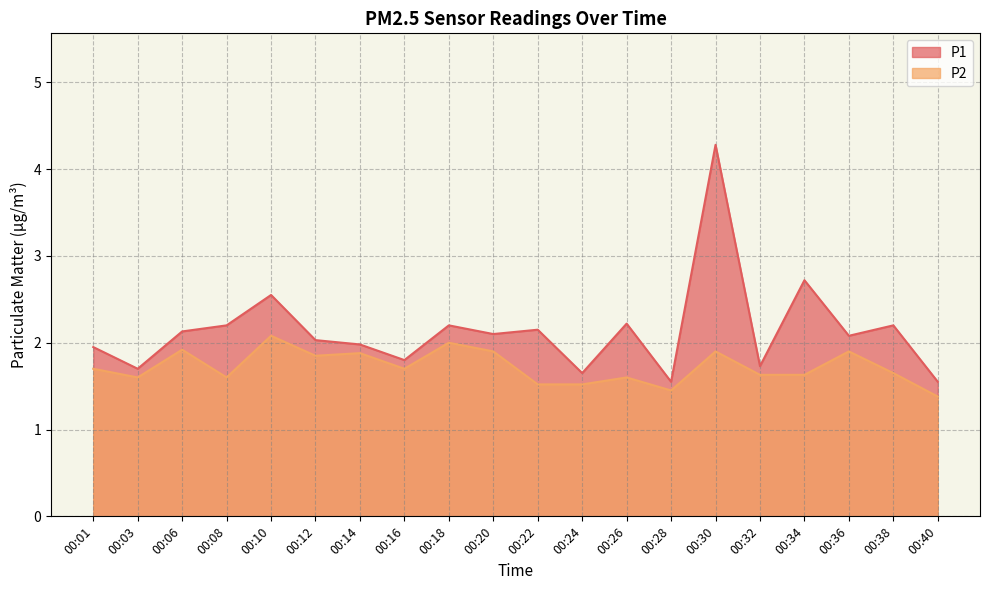

What is the difference between the maximum and second lowest values in the P1 series?

2.7